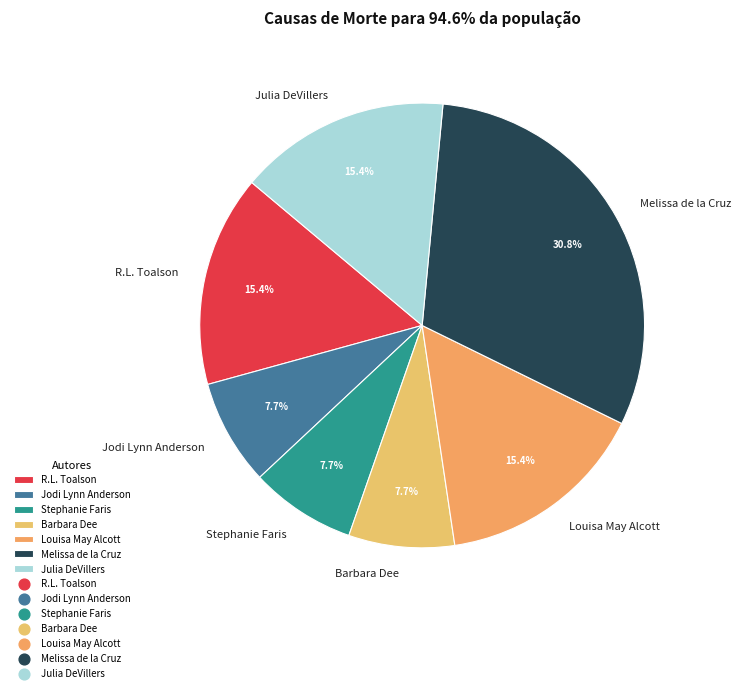

Approximately how many times larger is the value at Julia DeVillers compared to R.L. Toalson?

1.0